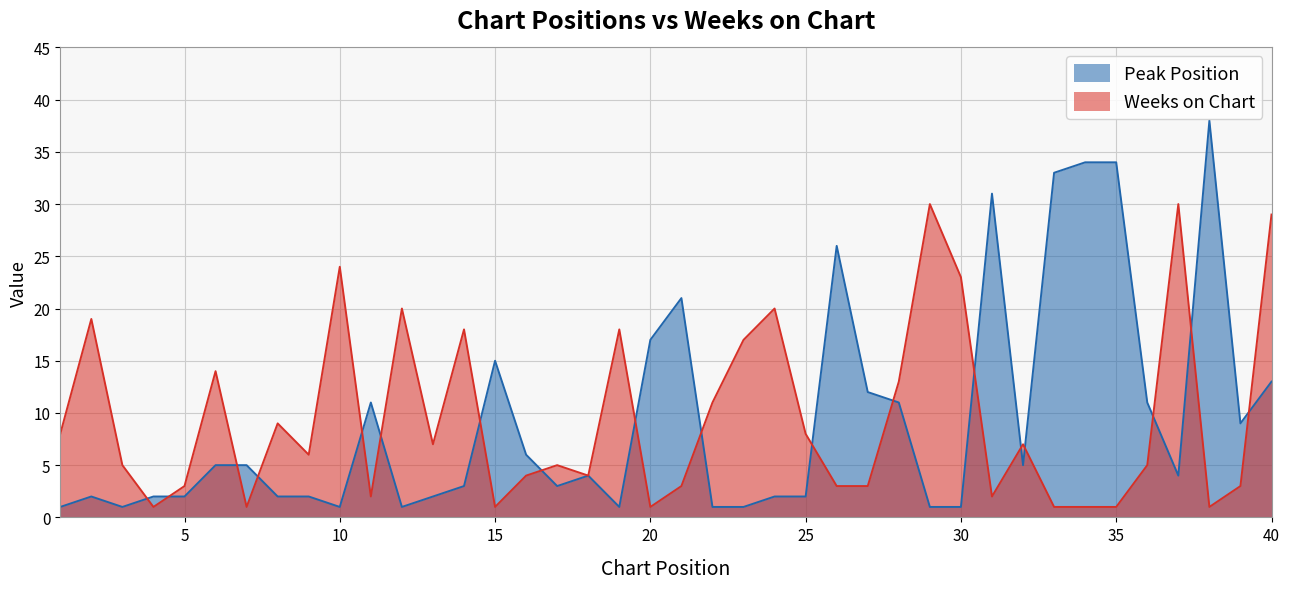

At which category does Peak Position reach its first local valley?

3